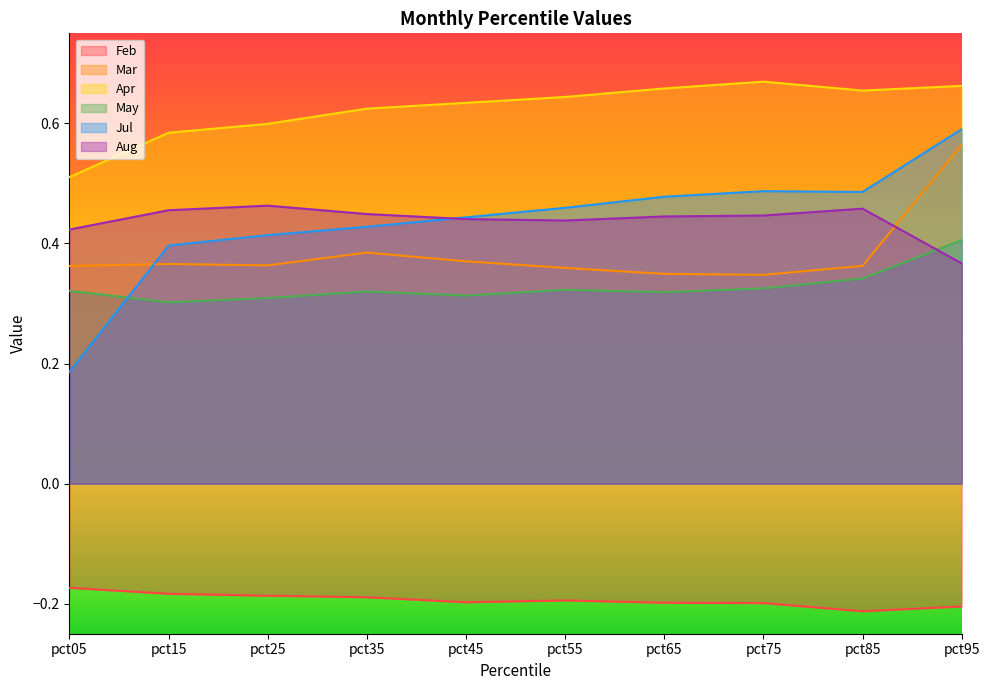

The Feb series shows -0.3 at pct65. True or false?

False